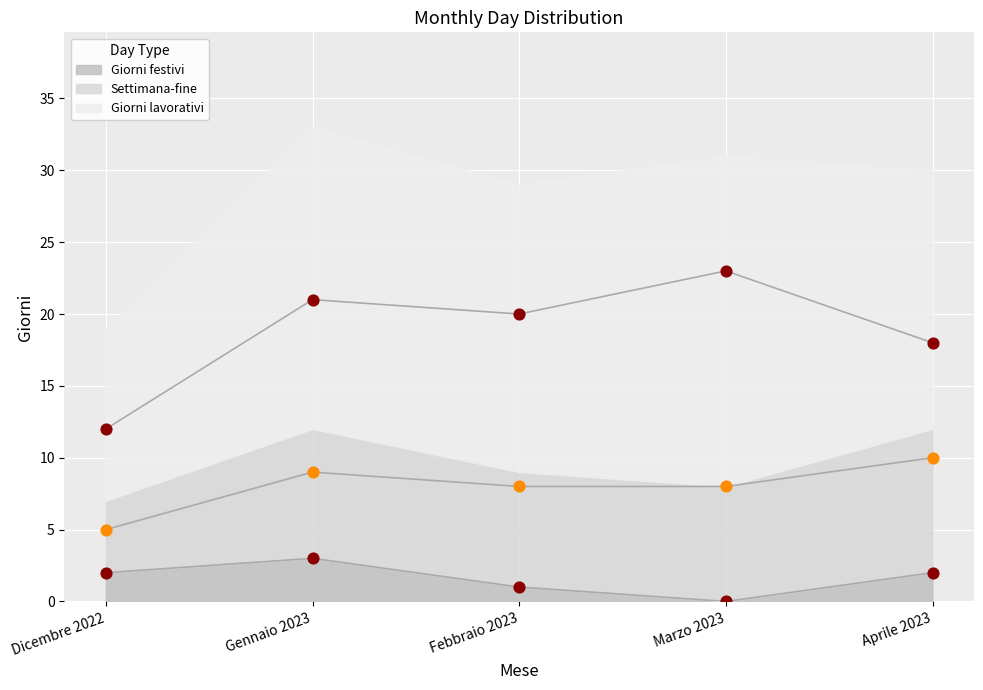

Which series has the largest Y range (max minus min)?

Giorni lavorativi (dots)